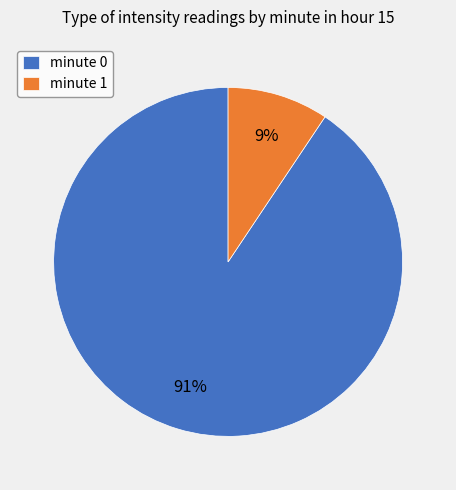

Is it true that minute 1 is 1% of the pie?

False